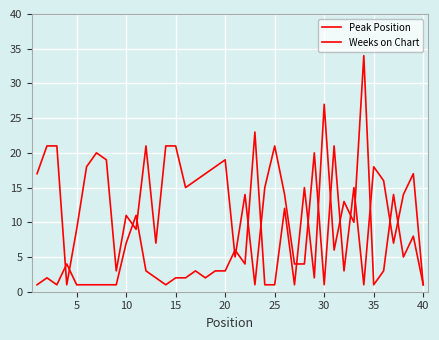

Count the number of data series in this chart.

2